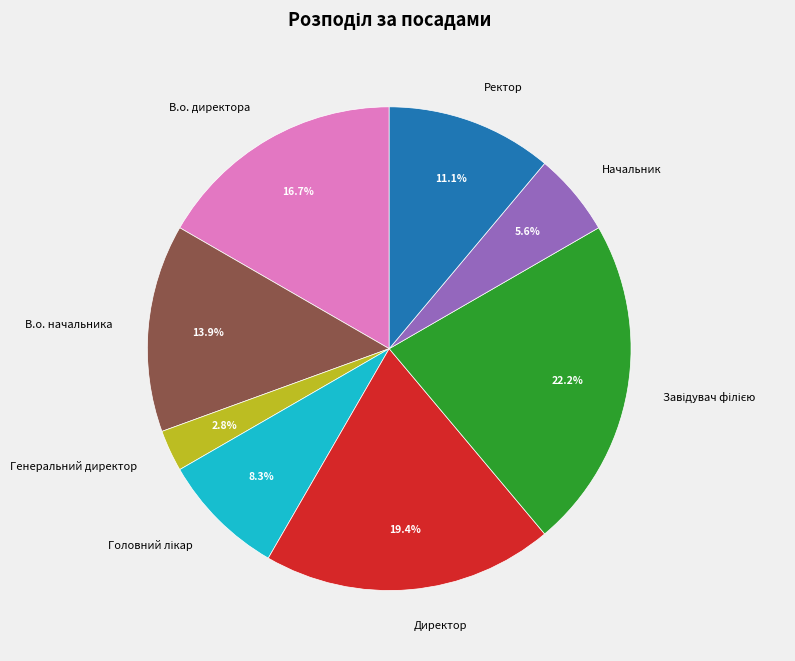

Approximately how many times larger is the value at Ректор compared to Генеральний директор?

4.0